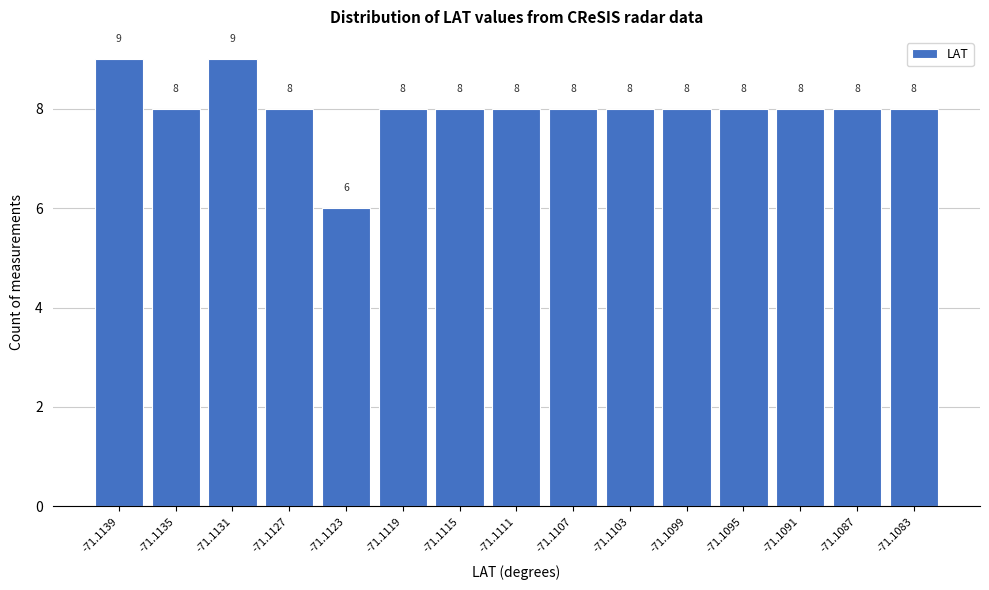

Reading left to right, extract all data points from this chart.

-71.1139=9	-71.1135=8	-71.1131=9	-71.1127=8	-71.1123=6	-71.1119=8	-71.1115=8	-71.1111=8	-71.1107=8	-71.1103=8	-71.1099=8	-71.1095=8	-71.1091=8	-71.1087=8	-71.1083=8